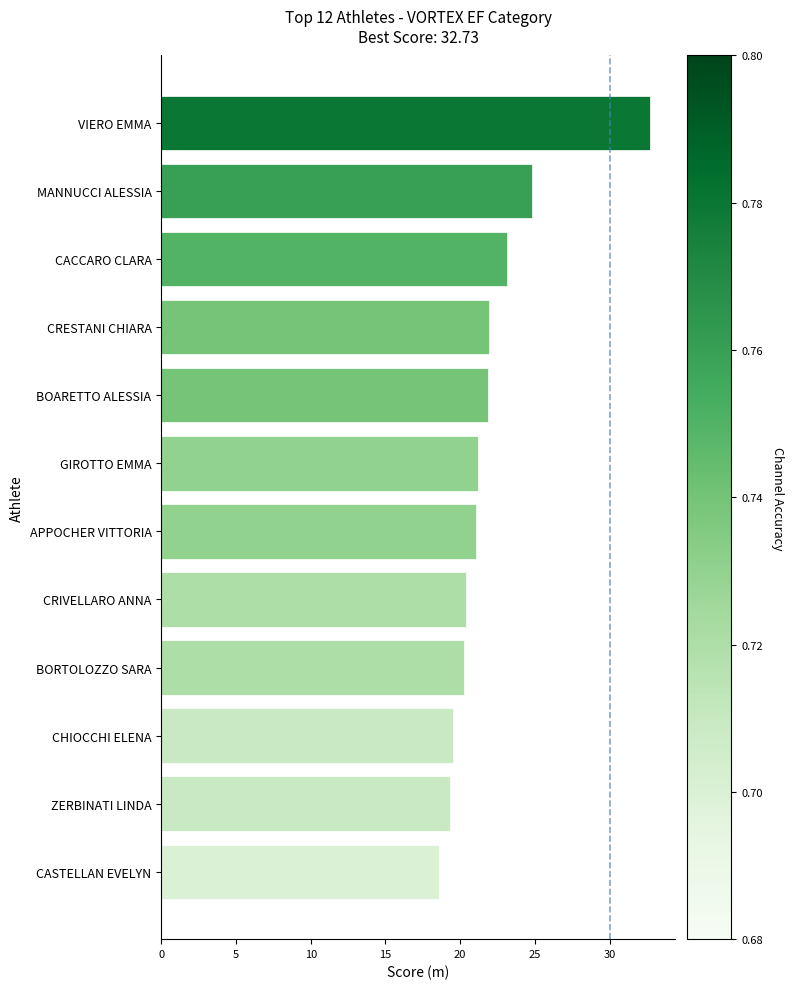

True or false: the data shows 11.0 at MANNUCCI ALESSIA.

False